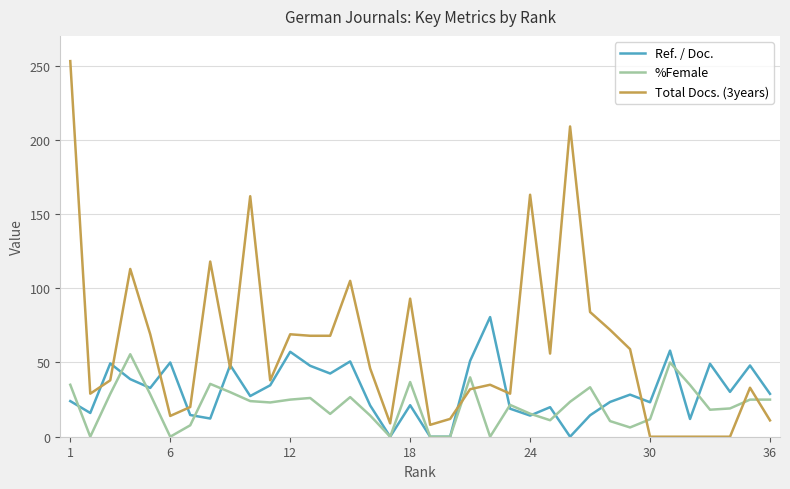

Rank the series by their maximum value, from lowest to highest.

%Female, Ref. / Doc., Total Docs. (3years)